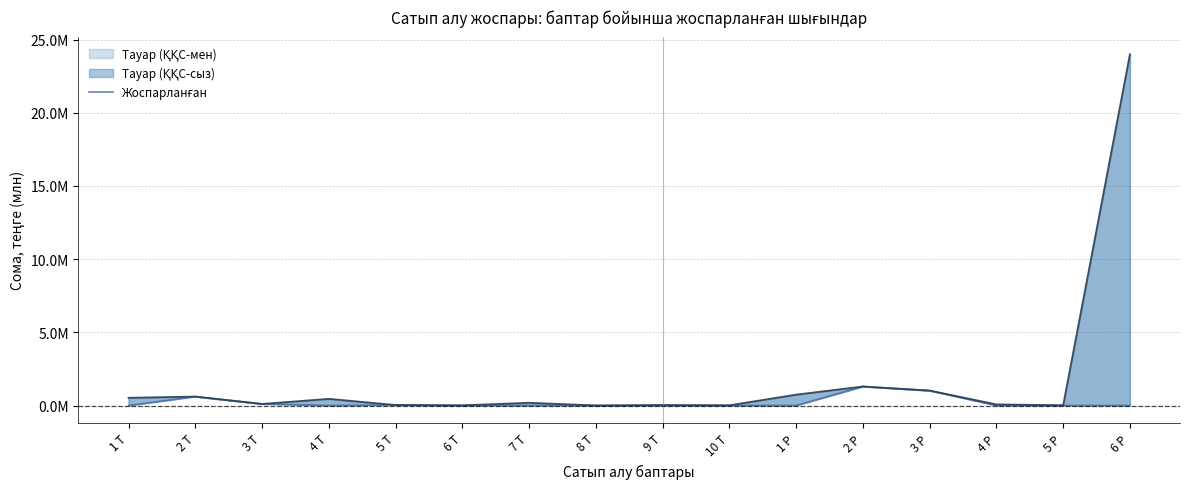

How many categories are shown in the chart?

16